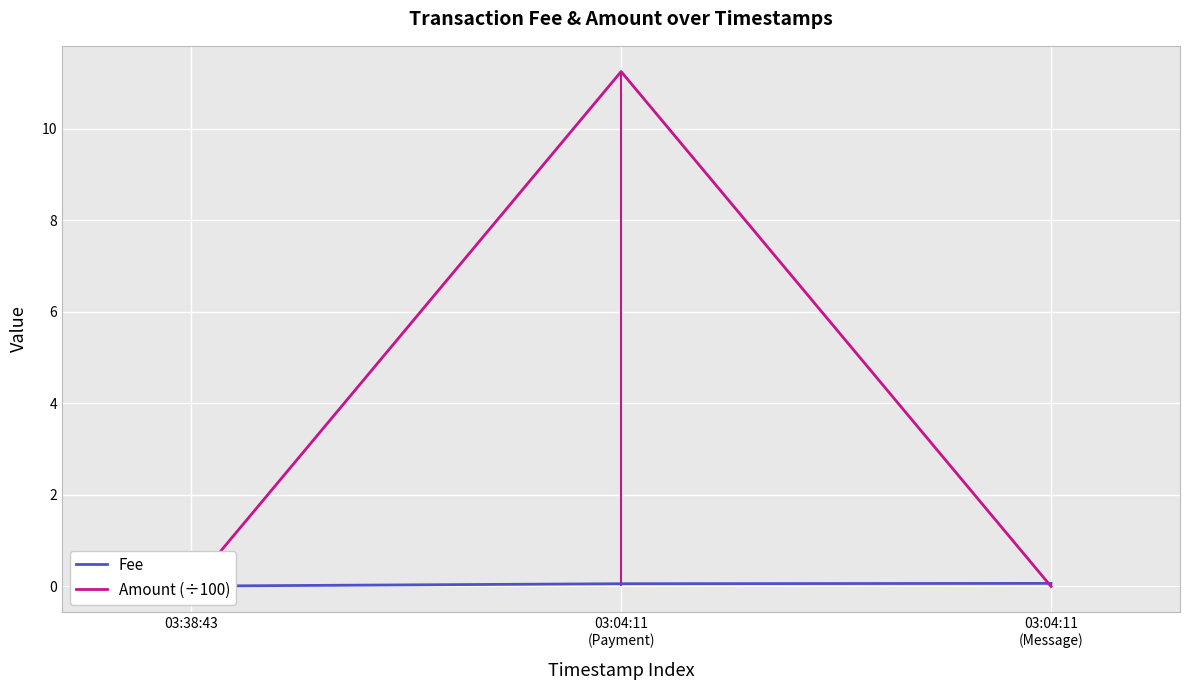

What is the sum of all Fee values?

0.1